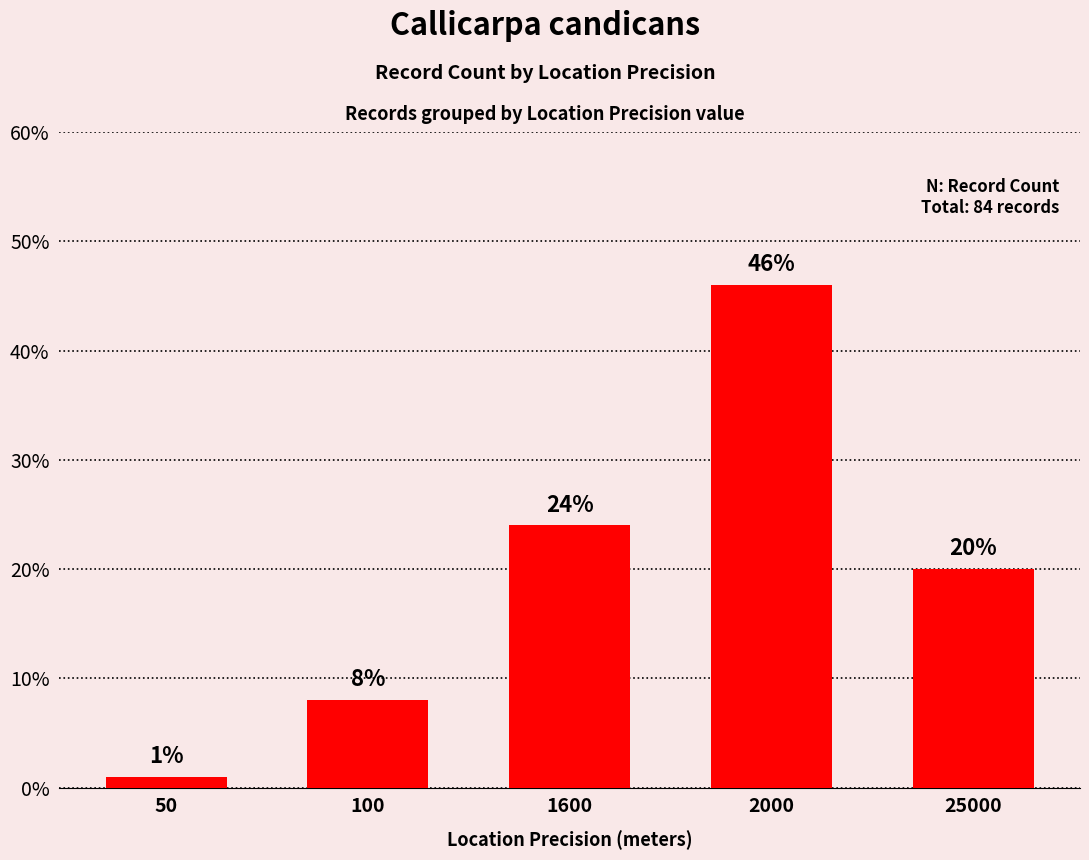

Reading left to right, extract all data points from this chart.

1	8	24	46	20